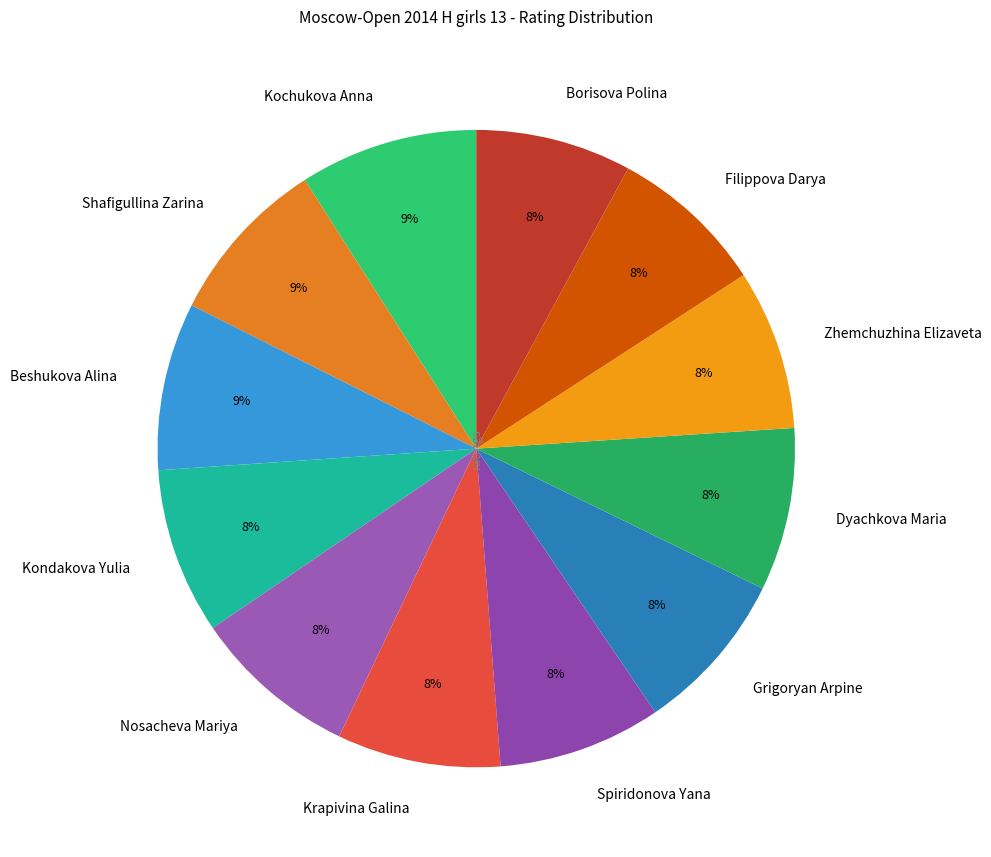

How many segments does this pie chart have?

12